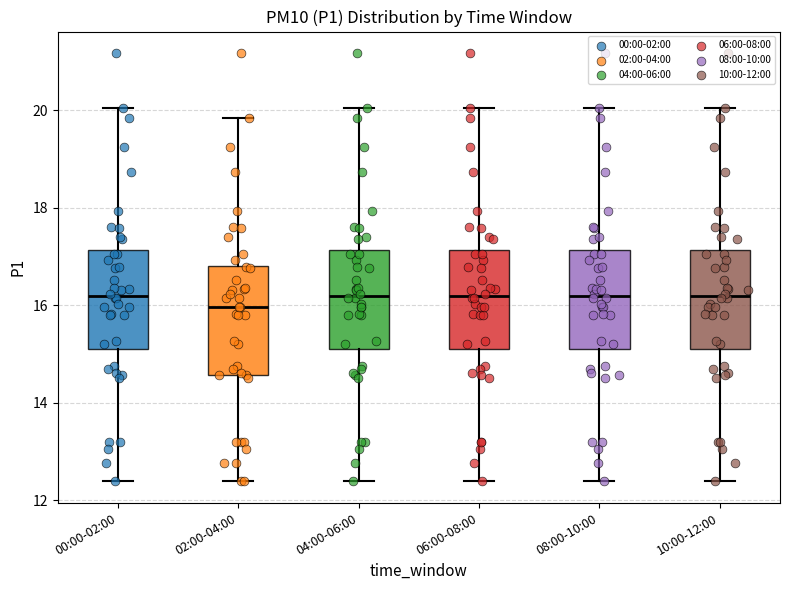

Reading left to right, transcribe this box plot: for each box, give where its median line is, the range the box spans, and where its two whiskers end, as read against the y-axis. The values are not printed on the chart, so give them approximately, as read against the axis.

00:00-02:00: median 16.2, box 15.0 to 17.2, whiskers 12.4 to 20.0
02:00-04:00: median 16.0, box 14.6 to 16.8, whiskers 12.4 to 19.8
04:00-06:00: median 16.2, box 15.0 to 17.2, whiskers 12.4 to 20.0
06:00-08:00: median 16.2, box 15.0 to 17.2, whiskers 12.4 to 20.0
08:00-10:00: median 16.2, box 15.0 to 17.2, whiskers 12.4 to 20.0
10:00-12:00: median 16.2, box 15.0 to 17.2, whiskers 12.4 to 20.0